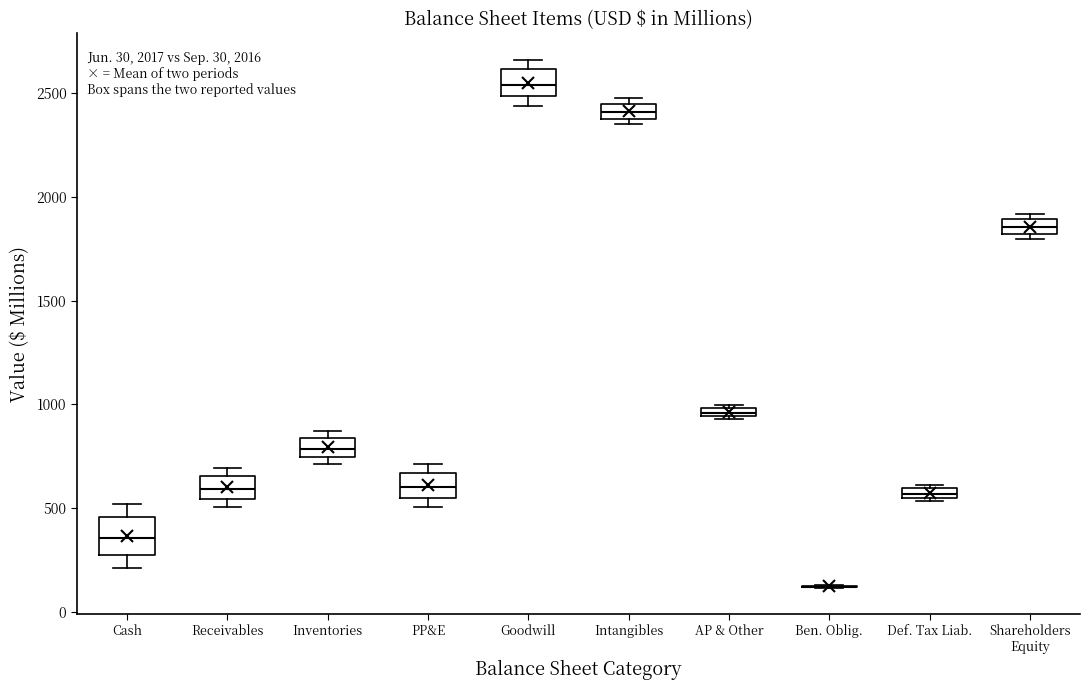

Comparing the boxes themselves (not the whiskers), which one is the tallest?

Cash